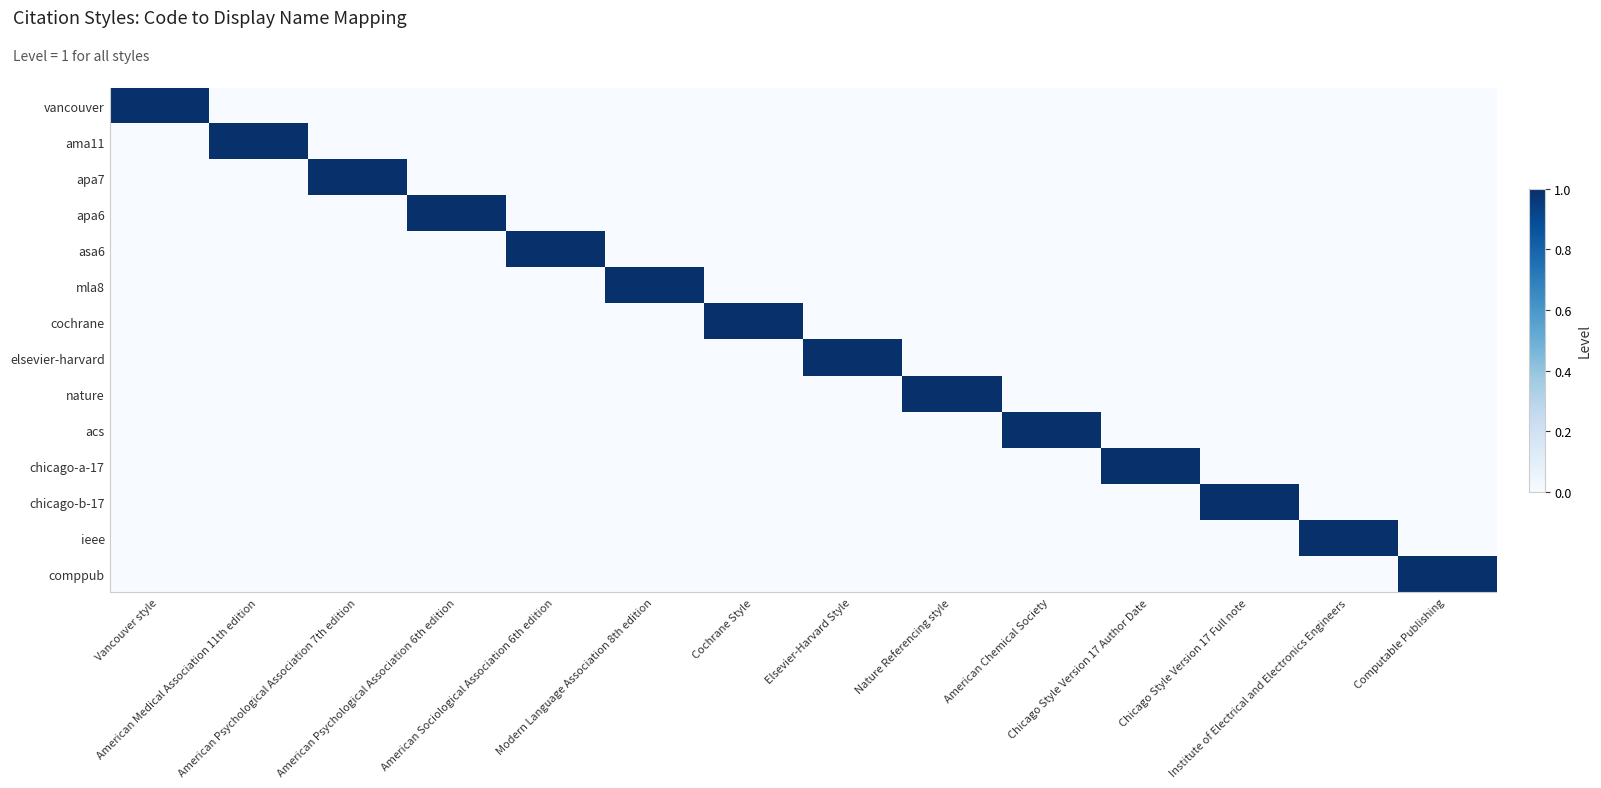

Reading left to right, what are all the values shown in this chart?

vancouver: Vancouver style=1	American Medical Association 11th edition=0	American Psychological Association 7th edition=0	American Psychological Association 6th edition=0	American Sociological Association 6th edition=0	Modern Language Association 8th edition=0	Cochrane Style=0	Elsevier-Harvard Style=0	Nature Referencing style=0	American Chemical Society=0	Chicago Style Version 17 Author Date=0	Chicago Style Version 17 Full note=0	Institute of Electrical and Electronics Engineers=0	Computable Publishing=0
ama11: Vancouver style=0	American Medical Association 11th edition=1	American Psychological Association 7th edition=0	American Psychological Association 6th edition=0	American Sociological Association 6th edition=0	Modern Language Association 8th edition=0	Cochrane Style=0	Elsevier-Harvard Style=0	Nature Referencing style=0	American Chemical Society=0	Chicago Style Version 17 Author Date=0	Chicago Style Version 17 Full note=0	Institute of Electrical and Electronics Engineers=0	Computable Publishing=0
apa7: Vancouver style=0	American Medical Association 11th edition=0	American Psychological Association 7th edition=1	American Psychological Association 6th edition=0	American Sociological Association 6th edition=0	Modern Language Association 8th edition=0	Cochrane Style=0	Elsevier-Harvard Style=0	Nature Referencing style=0	American Chemical Society=0	Chicago Style Version 17 Author Date=0	Chicago Style Version 17 Full note=0	Institute of Electrical and Electronics Engineers=0	Computable Publishing=0
apa6: Vancouver style=0	American Medical Association 11th edition=0	American Psychological Association 7th edition=0	American Psychological Association 6th edition=1	American Sociological Association 6th edition=0	Modern Language Association 8th edition=0	Cochrane Style=0	Elsevier-Harvard Style=0	Nature Referencing style=0	American Chemical Society=0	Chicago Style Version 17 Author Date=0	Chicago Style Version 17 Full note=0	Institute of Electrical and Electronics Engineers=0	Computable Publishing=0
asa6: Vancouver style=0	American Medical Association 11th edition=0	American Psychological Association 7th edition=0	American Psychological Association 6th edition=0	American Sociological Association 6th edition=1	Modern Language Association 8th edition=0	Cochrane Style=0	Elsevier-Harvard Style=0	Nature Referencing style=0	American Chemical Society=0	Chicago Style Version 17 Author Date=0	Chicago Style Version 17 Full note=0	Institute of Electrical and Electronics Engineers=0	Computable Publishing=0
mla8: Vancouver style=0	American Medical Association 11th edition=0	American Psychological Association 7th edition=0	American Psychological Association 6th edition=0	American Sociological Association 6th edition=0	Modern Language Association 8th edition=1	Cochrane Style=0	Elsevier-Harvard Style=0	Nature Referencing style=0	American Chemical Society=0	Chicago Style Version 17 Author Date=0	Chicago Style Version 17 Full note=0	Institute of Electrical and Electronics Engineers=0	Computable Publishing=0
cochrane: Vancouver style=0	American Medical Association 11th edition=0	American Psychological Association 7th edition=0	American Psychological Association 6th edition=0	American Sociological Association 6th edition=0	Modern Language Association 8th edition=0	Cochrane Style=1	Elsevier-Harvard Style=0	Nature Referencing style=0	American Chemical Society=0	Chicago Style Version 17 Author Date=0	Chicago Style Version 17 Full note=0	Institute of Electrical and Electronics Engineers=0	Computable Publishing=0
elsevier-harvard: Vancouver style=0	American Medical Association 11th edition=0	American Psychological Association 7th edition=0	American Psychological Association 6th edition=0	American Sociological Association 6th edition=0	Modern Language Association 8th edition=0	Cochrane Style=0	Elsevier-Harvard Style=1	Nature Referencing style=0	American Chemical Society=0	Chicago Style Version 17 Author Date=0	Chicago Style Version 17 Full note=0	Institute of Electrical and Electronics Engineers=0	Computable Publishing=0
nature: Vancouver style=0	American Medical Association 11th edition=0	American Psychological Association 7th edition=0	American Psychological Association 6th edition=0	American Sociological Association 6th edition=0	Modern Language Association 8th edition=0	Cochrane Style=0	Elsevier-Harvard Style=0	Nature Referencing style=1	American Chemical Society=0	Chicago Style Version 17 Author Date=0	Chicago Style Version 17 Full note=0	Institute of Electrical and Electronics Engineers=0	Computable Publishing=0
acs: Vancouver style=0	American Medical Association 11th edition=0	American Psychological Association 7th edition=0	American Psychological Association 6th edition=0	American Sociological Association 6th edition=0	Modern Language Association 8th edition=0	Cochrane Style=0	Elsevier-Harvard Style=0	Nature Referencing style=0	American Chemical Society=1	Chicago Style Version 17 Author Date=0	Chicago Style Version 17 Full note=0	Institute of Electrical and Electronics Engineers=0	Computable Publishing=0
chicago-a-17: Vancouver style=0	American Medical Association 11th edition=0	American Psychological Association 7th edition=0	American Psychological Association 6th edition=0	American Sociological Association 6th edition=0	Modern Language Association 8th edition=0	Cochrane Style=0	Elsevier-Harvard Style=0	Nature Referencing style=0	American Chemical Society=0	Chicago Style Version 17 Author Date=1	Chicago Style Version 17 Full note=0	Institute of Electrical and Electronics Engineers=0	Computable Publishing=0
chicago-b-17: Vancouver style=0	American Medical Association 11th edition=0	American Psychological Association 7th edition=0	American Psychological Association 6th edition=0	American Sociological Association 6th edition=0	Modern Language Association 8th edition=0	Cochrane Style=0	Elsevier-Harvard Style=0	Nature Referencing style=0	American Chemical Society=0	Chicago Style Version 17 Author Date=0	Chicago Style Version 17 Full note=1	Institute of Electrical and Electronics Engineers=0	Computable Publishing=0
ieee: Vancouver style=0	American Medical Association 11th edition=0	American Psychological Association 7th edition=0	American Psychological Association 6th edition=0	American Sociological Association 6th edition=0	Modern Language Association 8th edition=0	Cochrane Style=0	Elsevier-Harvard Style=0	Nature Referencing style=0	American Chemical Society=0	Chicago Style Version 17 Author Date=0	Chicago Style Version 17 Full note=0	Institute of Electrical and Electronics Engineers=1	Computable Publishing=0
comppub: Vancouver style=0	American Medical Association 11th edition=0	American Psychological Association 7th edition=0	American Psychological Association 6th edition=0	American Sociological Association 6th edition=0	Modern Language Association 8th edition=0	Cochrane Style=0	Elsevier-Harvard Style=0	Nature Referencing style=0	American Chemical Society=0	Chicago Style Version 17 Author Date=0	Chicago Style Version 17 Full note=0	Institute of Electrical and Electronics Engineers=0	Computable Publishing=1